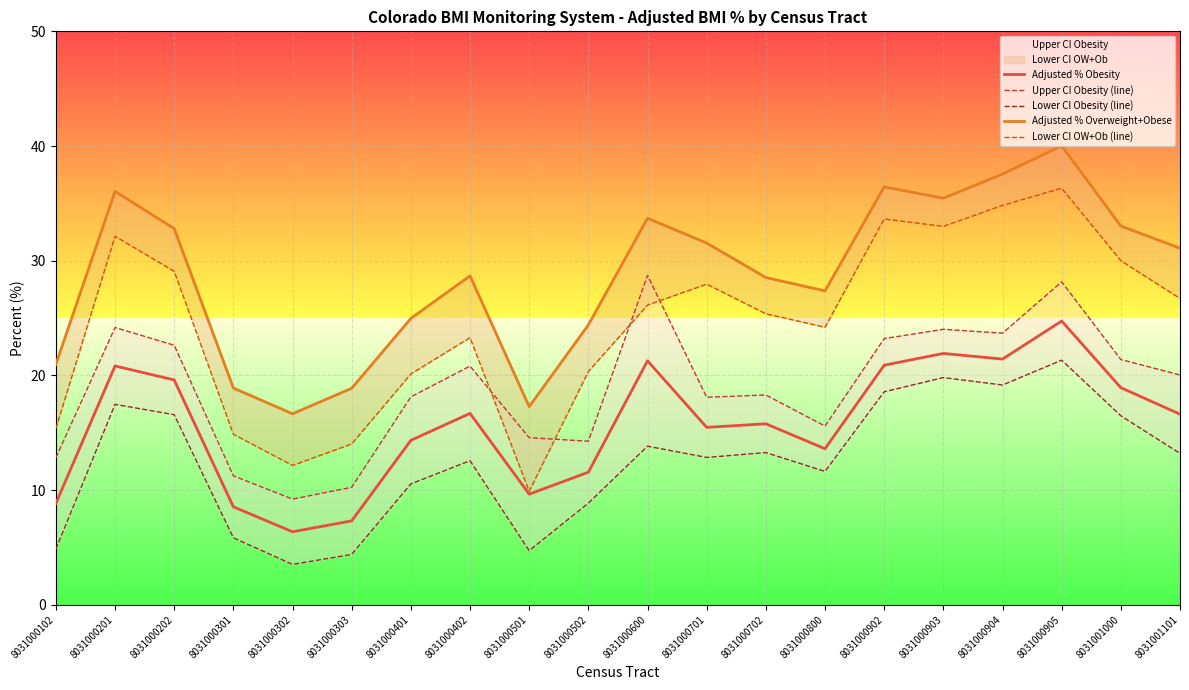

At which category is the sum across all series the highest?

8031000905